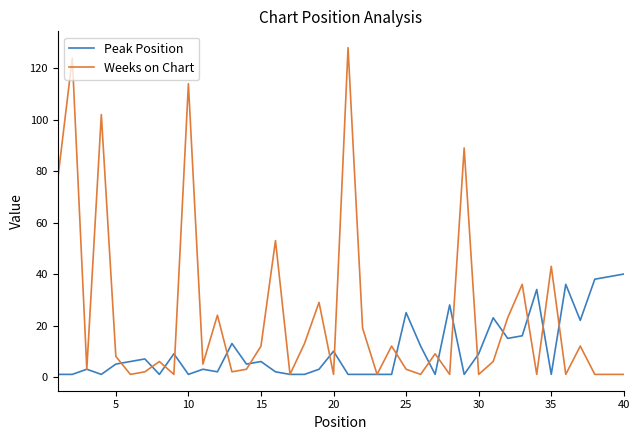

Rank the series by their average value, from highest to lowest.

Weeks on Chart, Peak Position